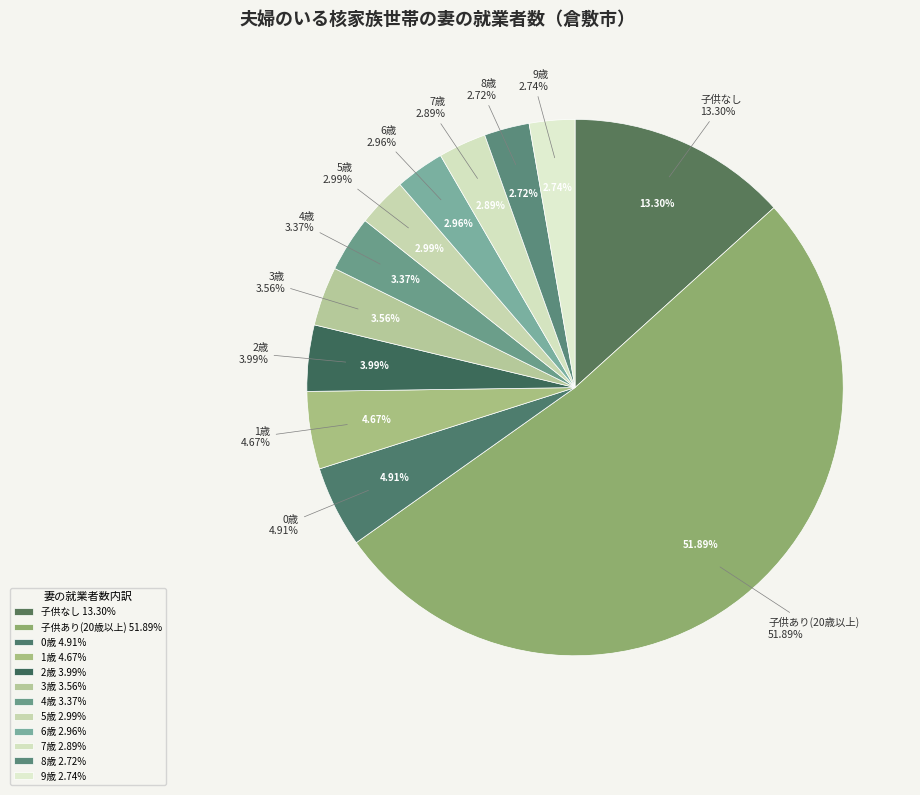

Is there a majority slice in this chart?

No